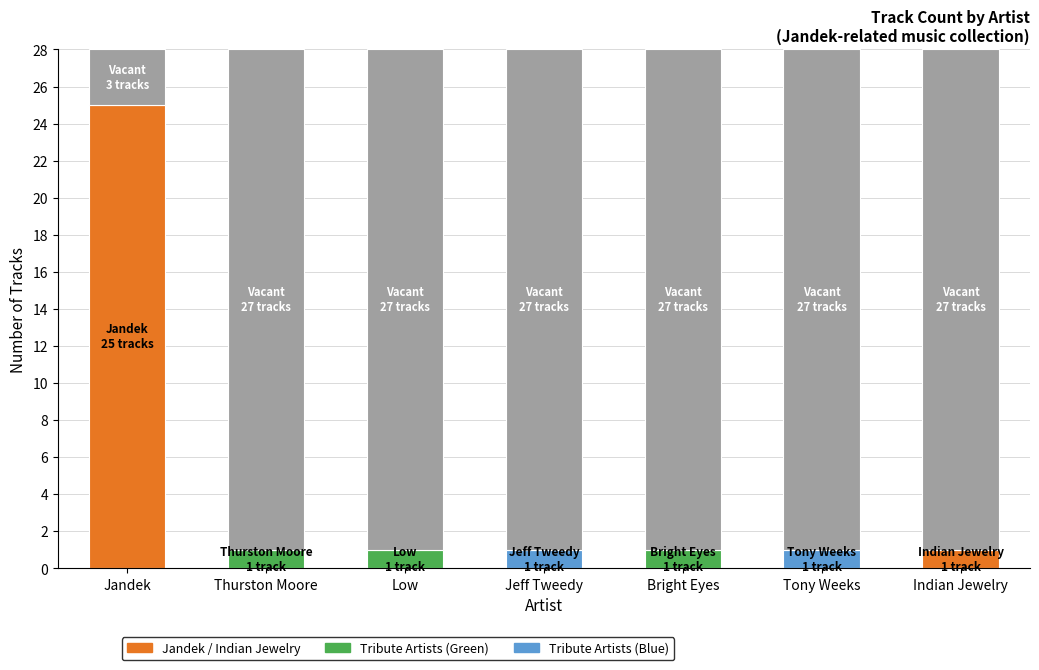

Rank the categories by value from lowest to highest.

Thurston Moore, Low, Jeff Tweedy, Bright Eyes, Tony Weeks, Indian Jewelry, Jandek